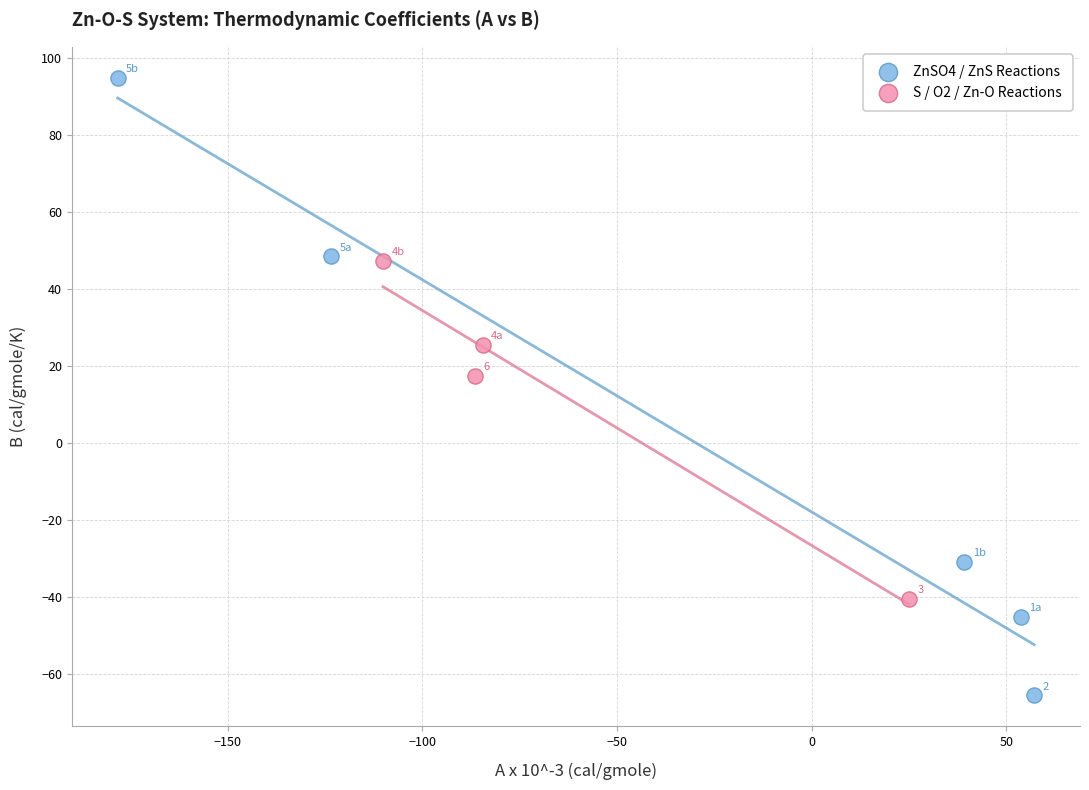

Which series reaches the minimum Y coordinate?

ZnSO4 / ZnS Reactions